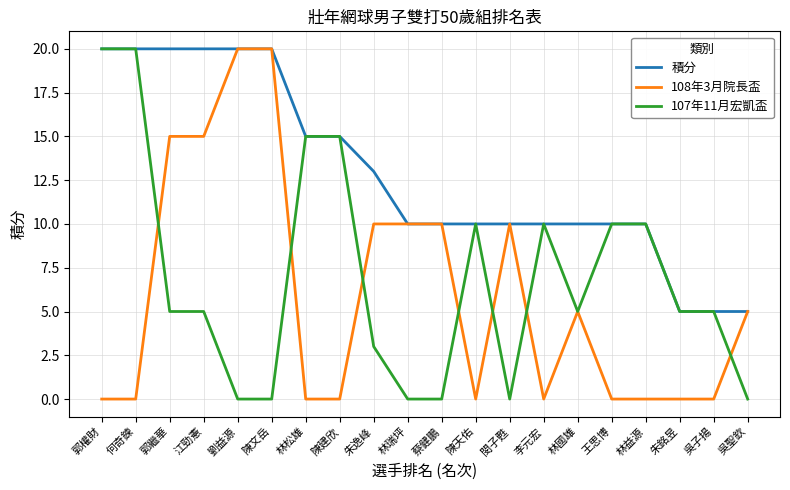

At which label is 積分 closest to 12?

朱逸峰